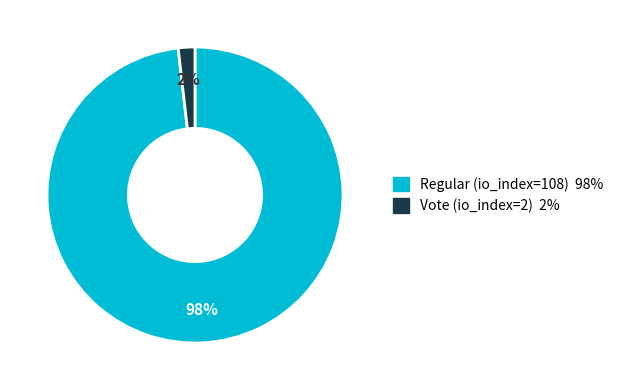

How many slices are in this pie chart?

2